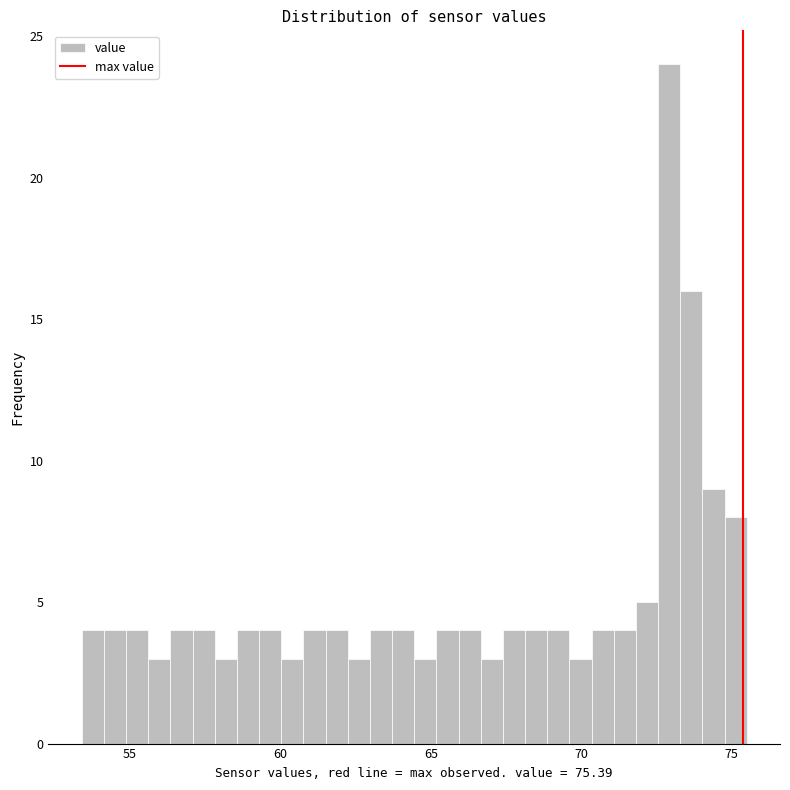

Read against the x-axis, roughly where is the centre of the tallest bar?

73.0